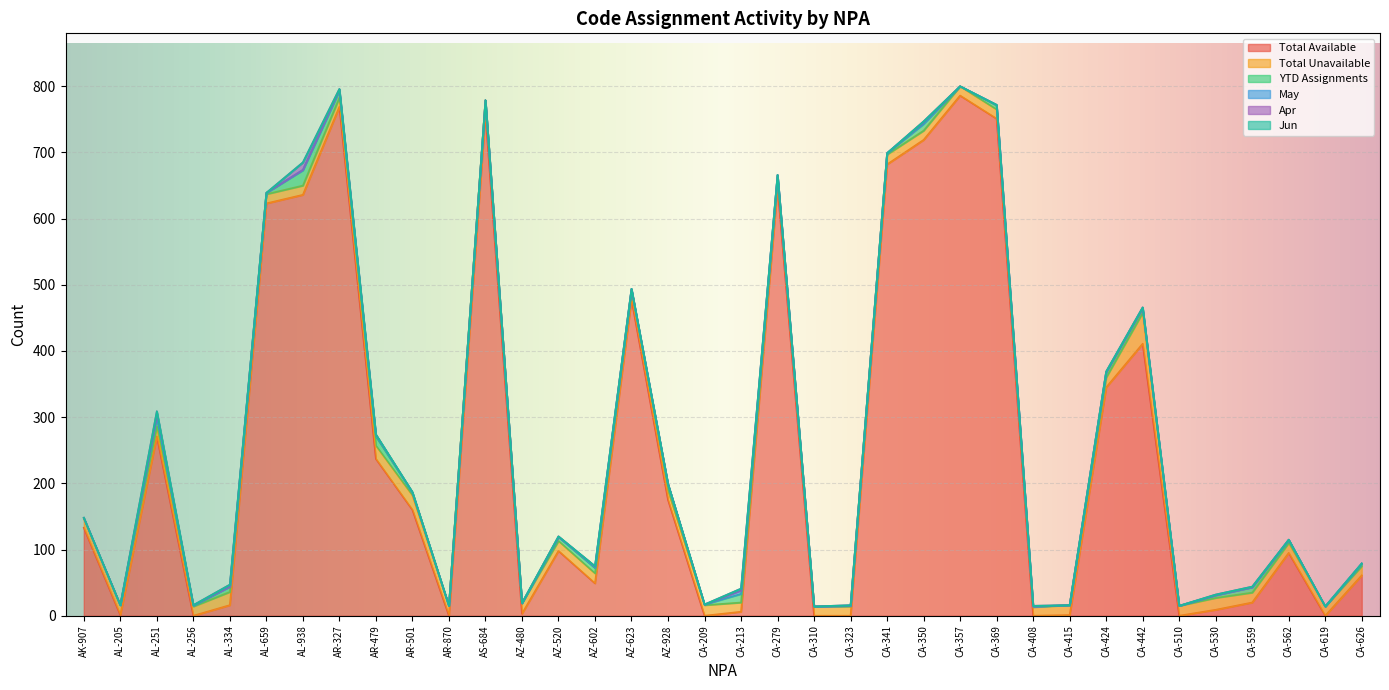

What is the average value of the YTD Assignments series?

5